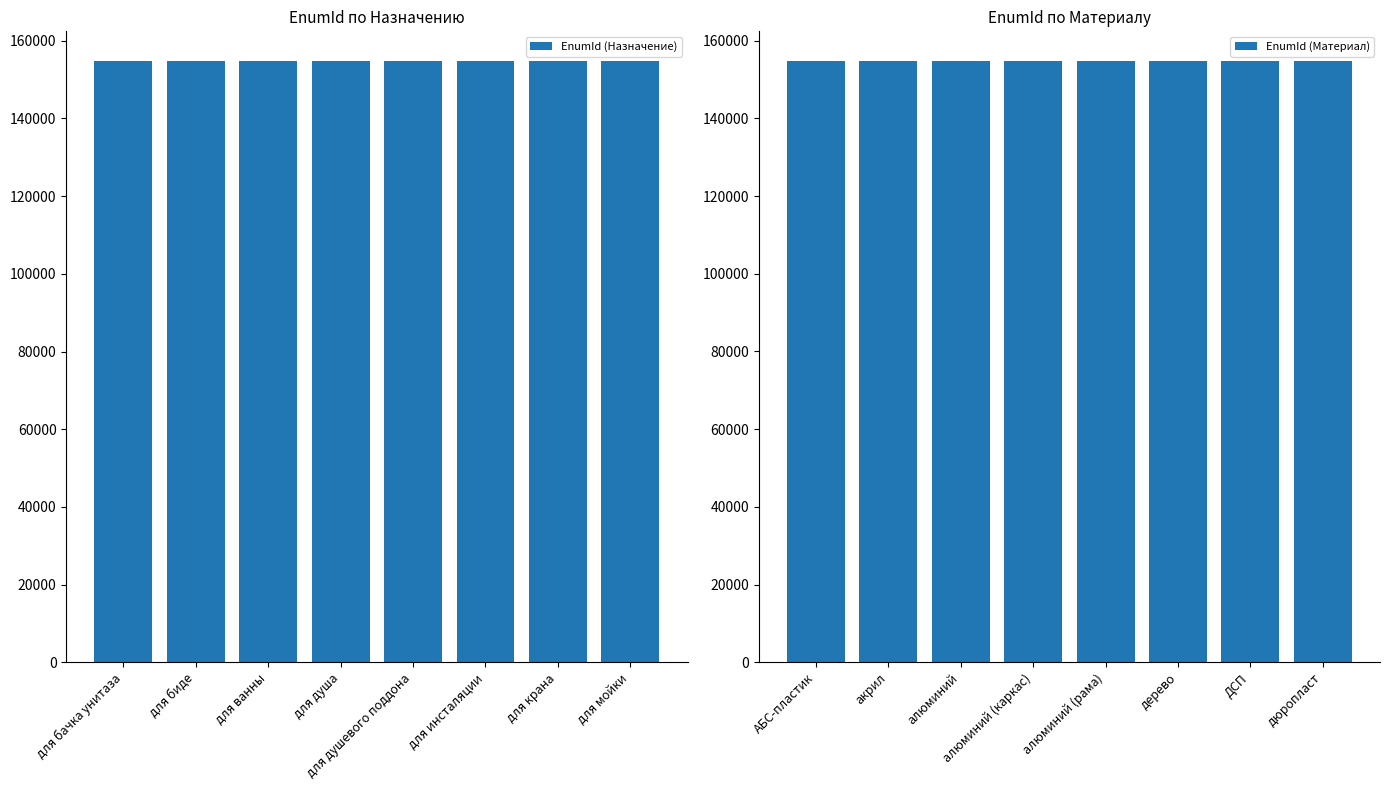

Count the number of categories in the chart.

8